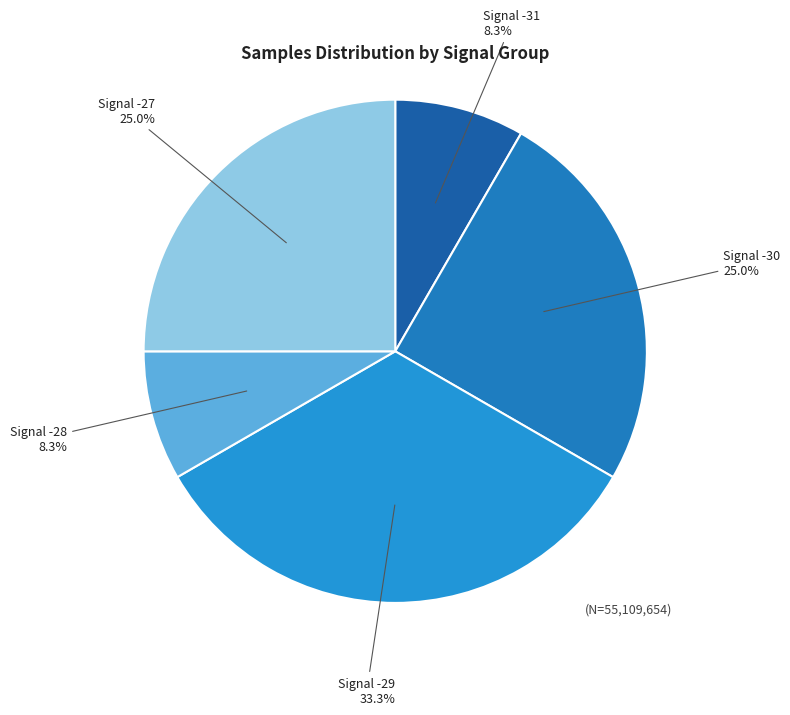

Count the number of slices in the pie.

5